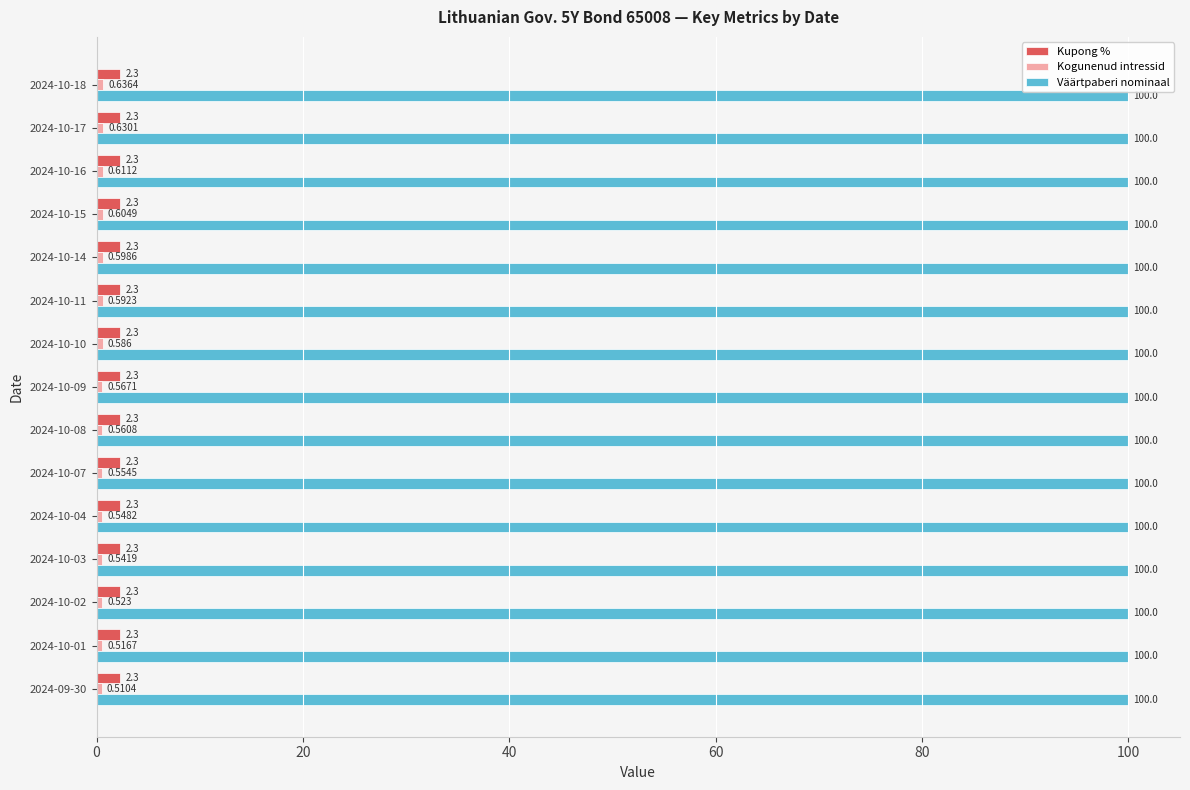

Which series has the largest total across all categories?

Väärtpaberi nominaal